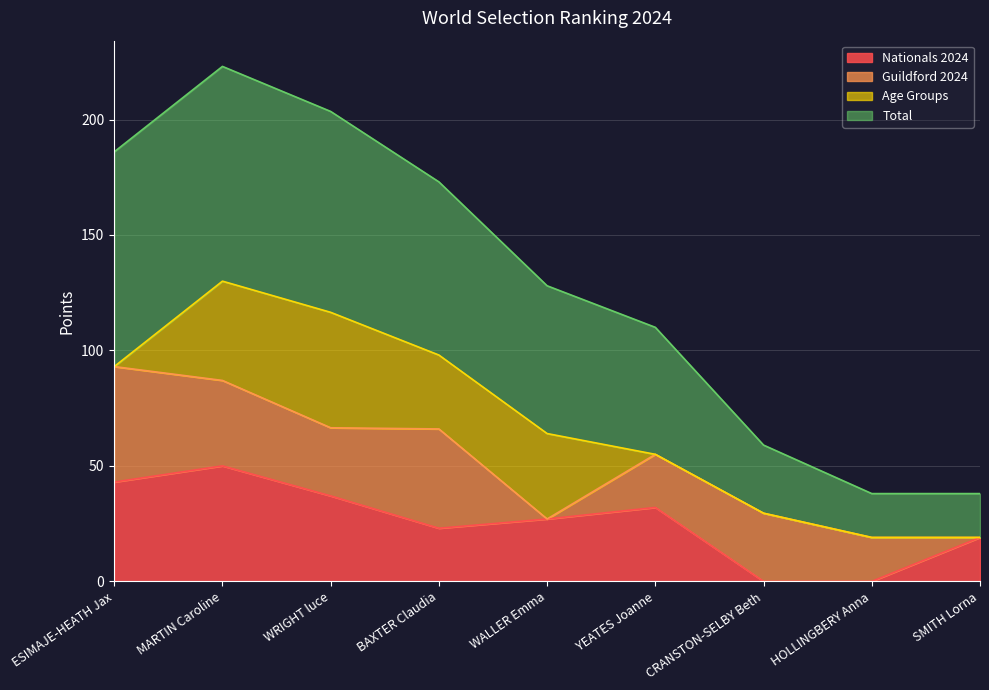

What is the sum of the Nationals 2024 values at WALLER Emma and ESIMAJE-HEATH Jax?

70.0